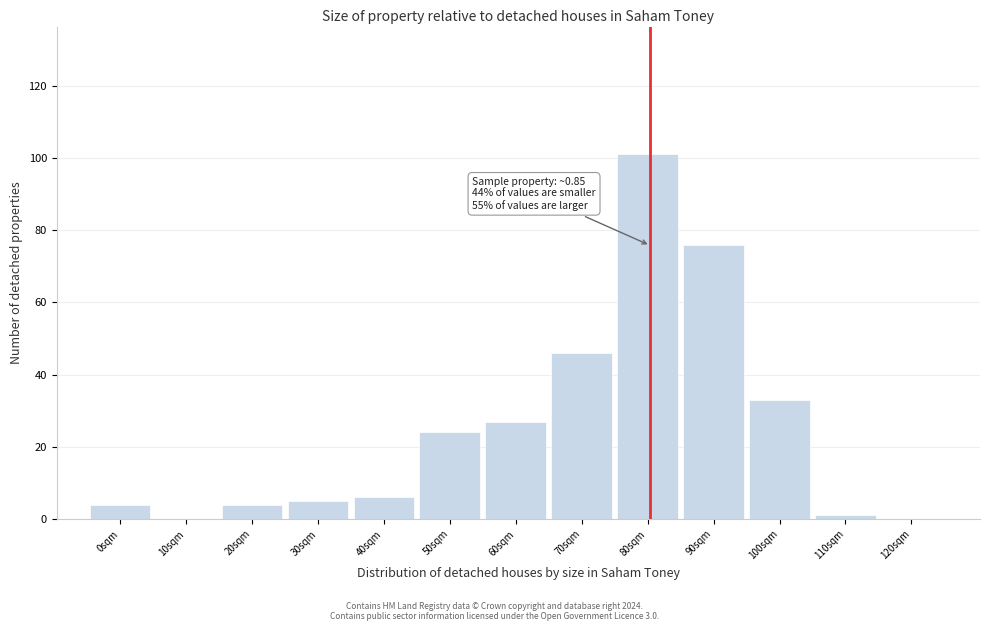

Reading right to left, list all the values displayed in this chart.

120sqm=0	110sqm=1	100sqm=33	90sqm=76	80sqm=101	70sqm=46	60sqm=27	50sqm=24	40sqm=6	30sqm=5	20sqm=4	10sqm=0	0sqm=4